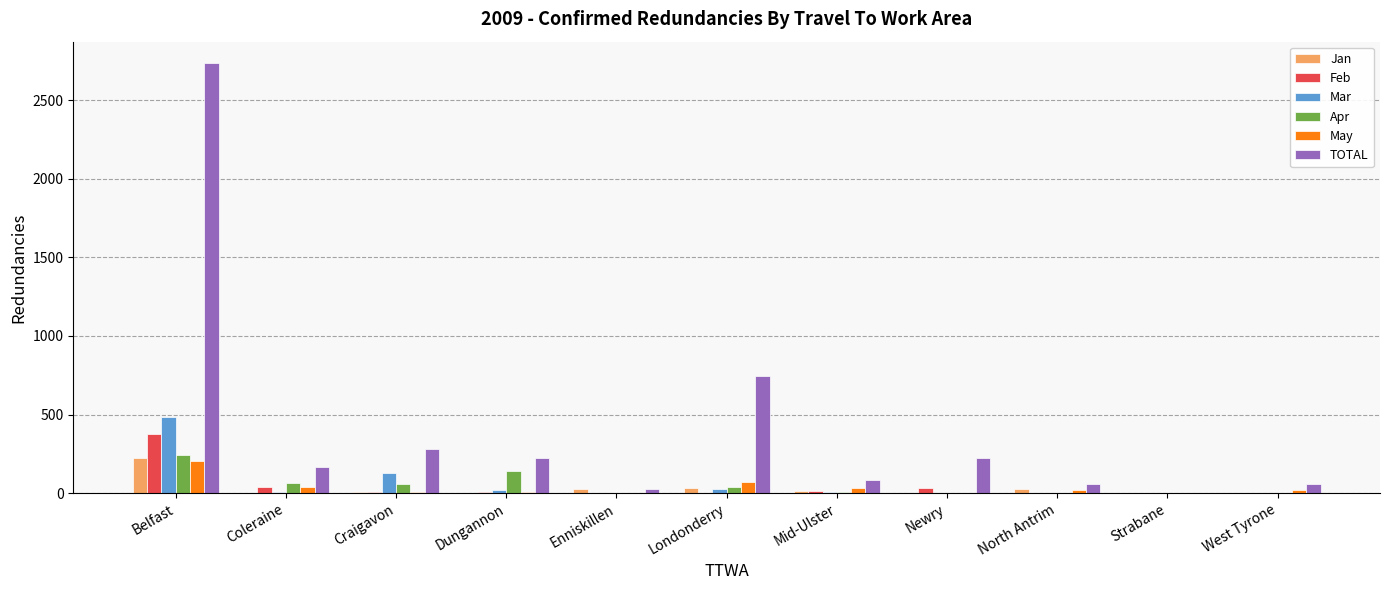

Are the bars horizontal?

No